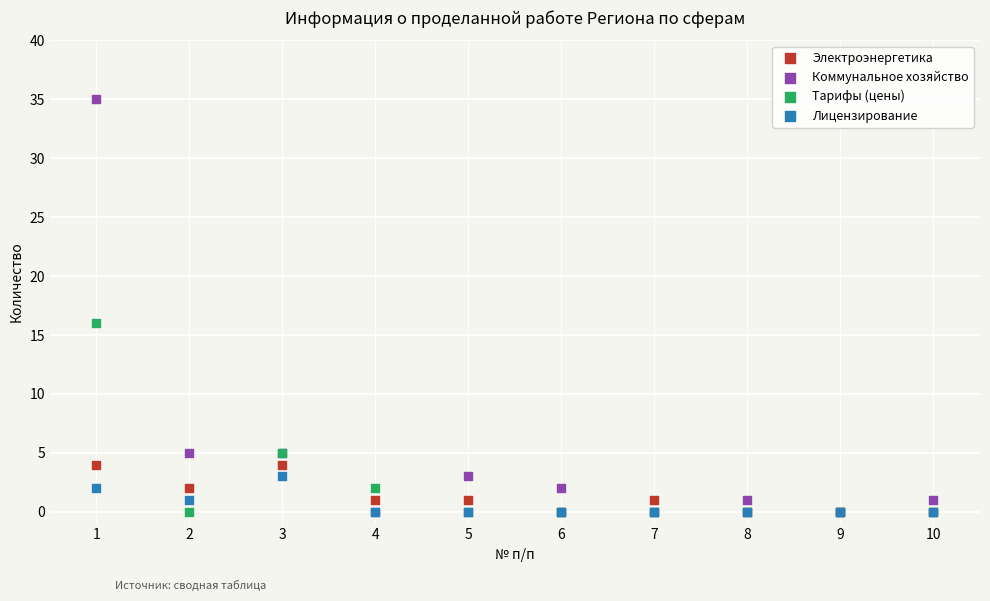

In the Коммунальное хозяйство series, what Y value is closest to 17?

5